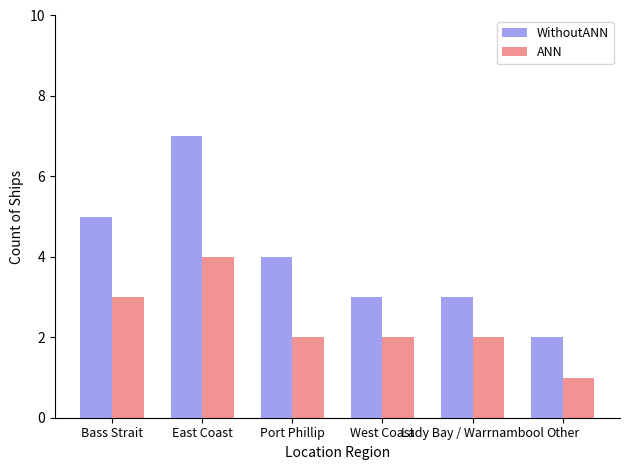

Reading right to left, what are all the values shown in this chart?

WithoutANN: Other=2	Lady Bay / Warrnambool=3	West Coast=3	Port Phillip=4	East Coast=7	Bass Strait=5
ANN: Other=1	Lady Bay / Warrnambool=2	West Coast=2	Port Phillip=2	East Coast=4	Bass Strait=3